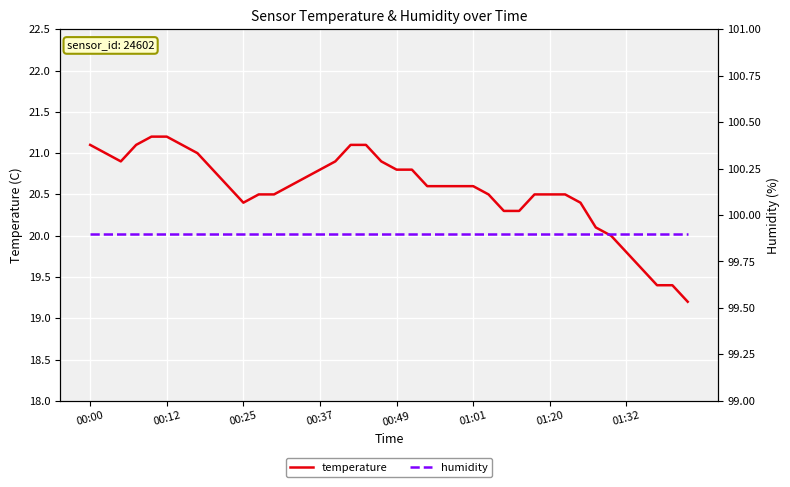

At which label does temperature first exceed 20?

00:00